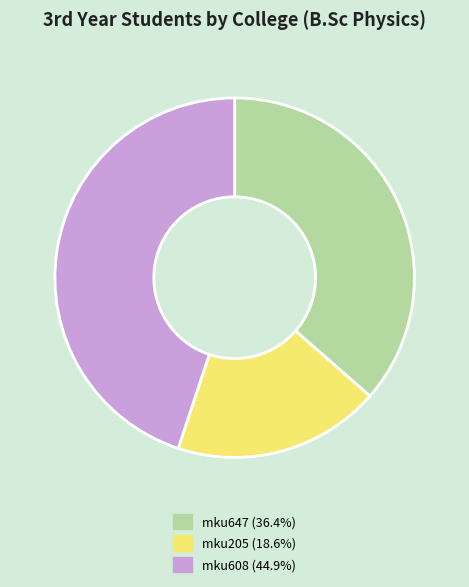

Is the sum of mku647 and mku608 greater than half?

Yes